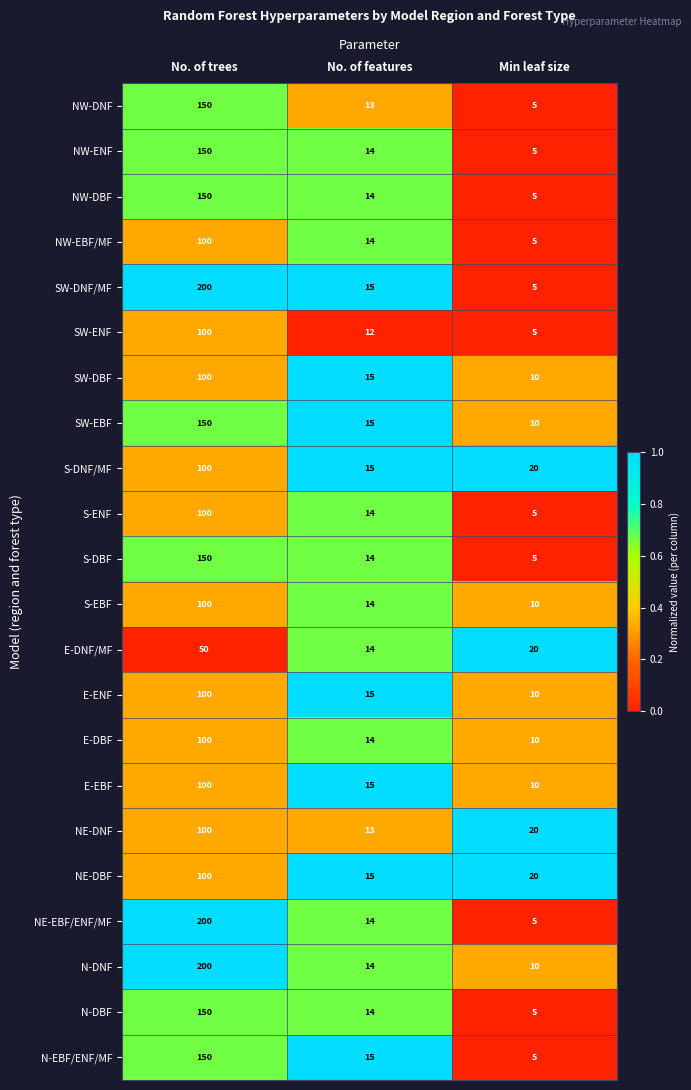

The SW-ENF series shows 100 at No. of trees. True or false?

True